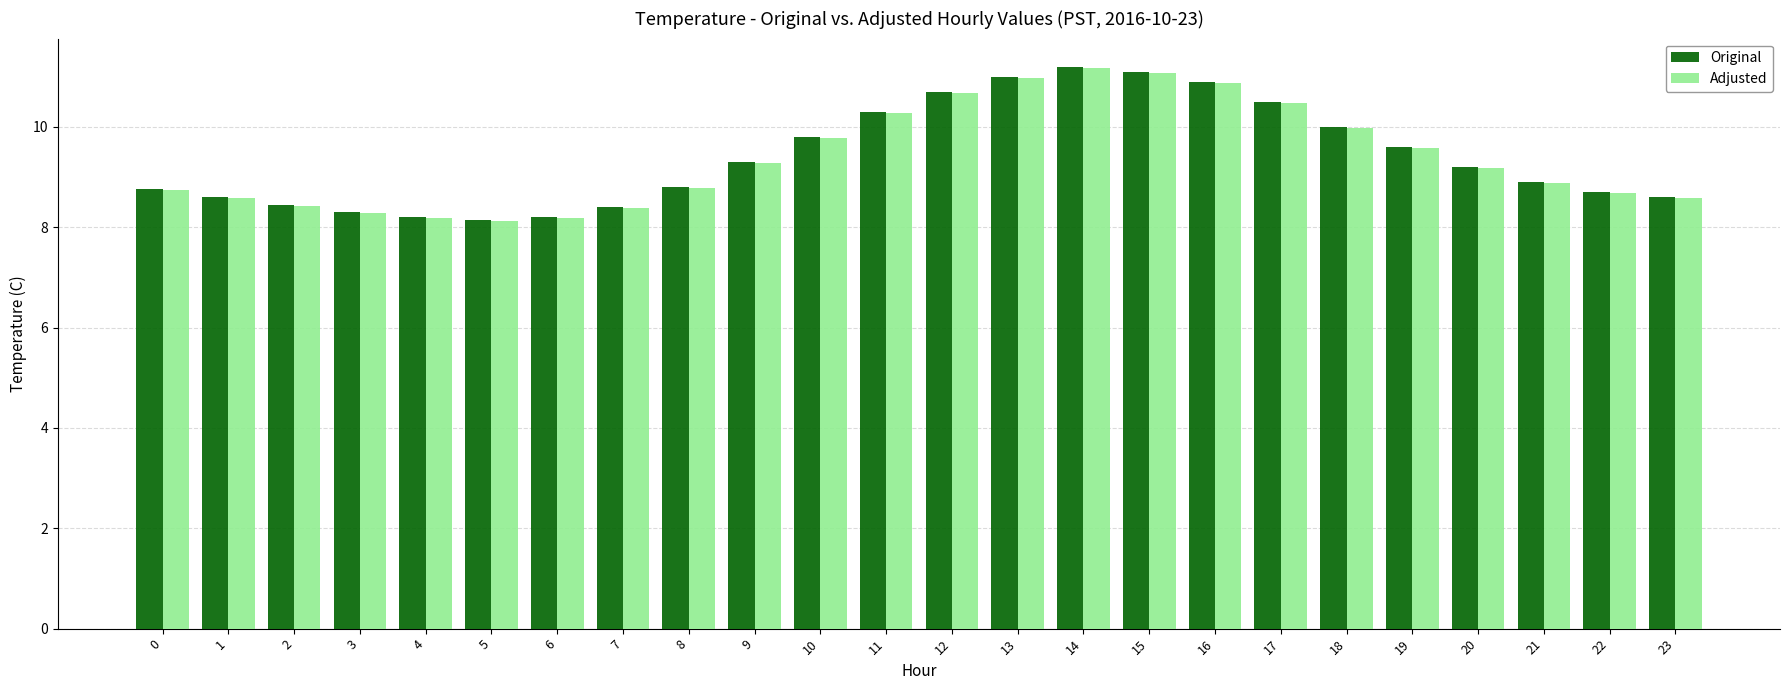

What is the value of the Original bar at the 11th from the left?

9.8